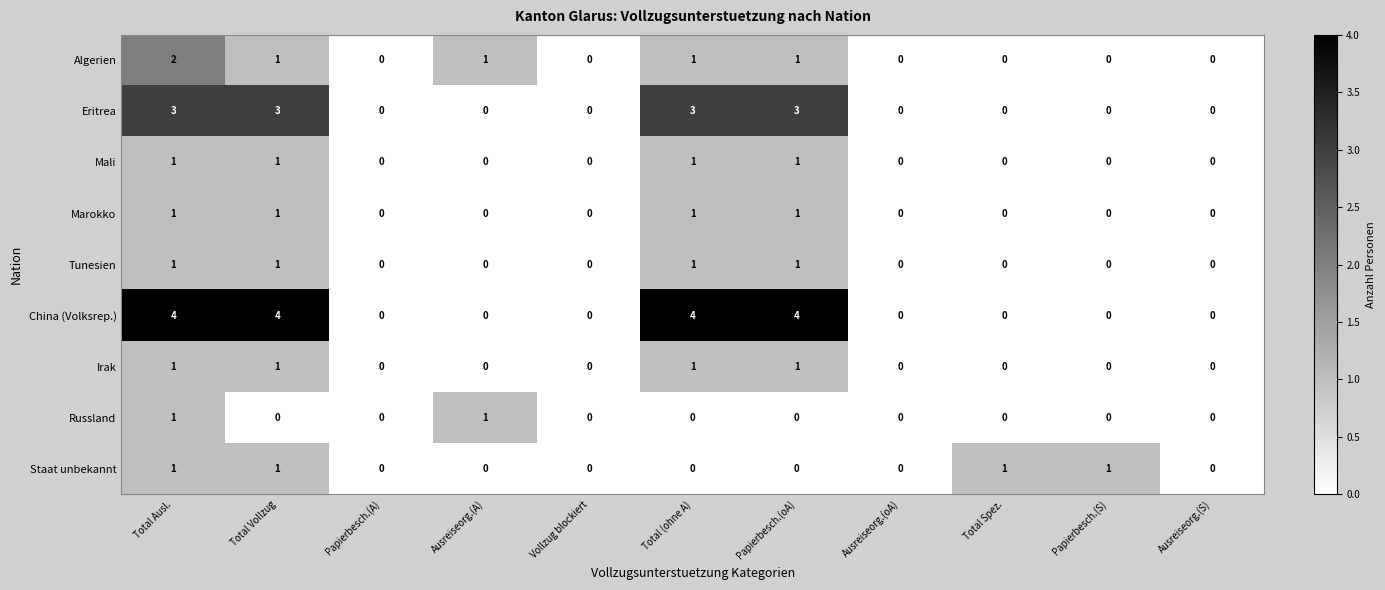

Which series has the largest range (max minus min)?

China (Volksrep.)